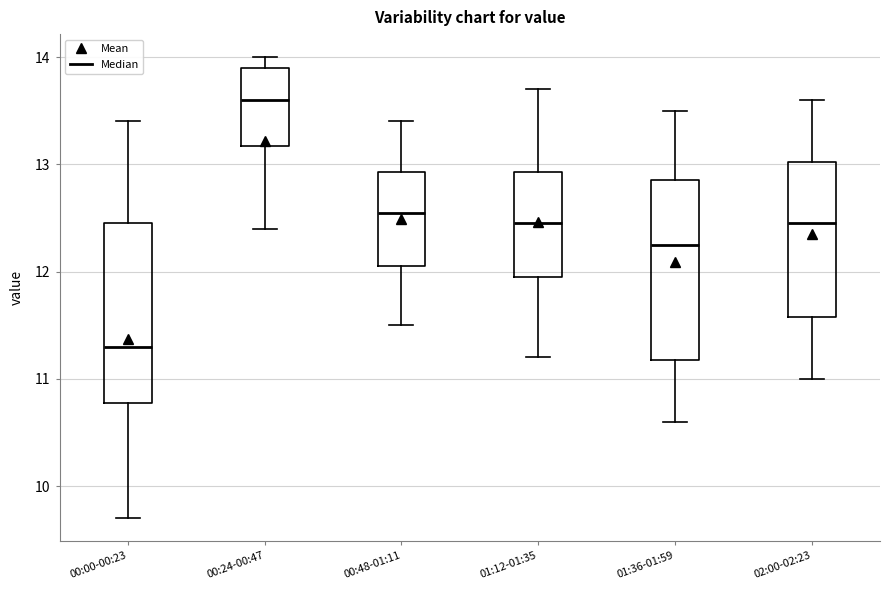

Reading left to right, transcribe this box plot: for each box, give where its median line is, the range the box spans, and where its two whiskers end, as read against the y-axis. The values are not printed on the chart, so give them approximately, as read against the axis.

00:00-00:23: median 11.3, box 10.8 to 12.5, whiskers 9.7 to 13.4
00:24-00:47: median 13.6, box 13.2 to 13.9, whiskers 12.4 to 14.0
00:48-01:11: median 12.6, box 12.1 to 12.9, whiskers 11.5 to 13.4
01:12-01:35: median 12.5, box 12.0 to 12.9, whiskers 11.2 to 13.7
01:36-01:59: median 12.3, box 11.2 to 12.9, whiskers 10.6 to 13.5
02:00-02:23: median 12.5, box 11.6 to 13.0, whiskers 11.0 to 13.6